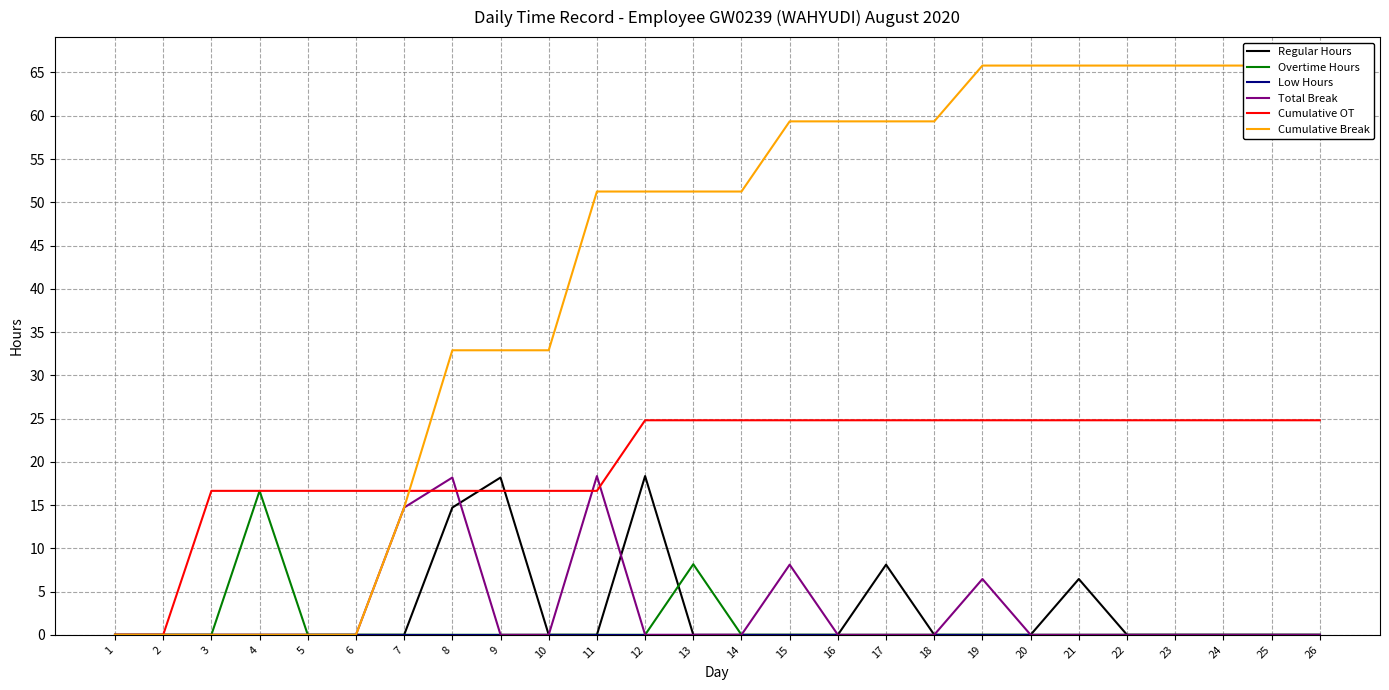

At which category is the sum across all series the highest?

19